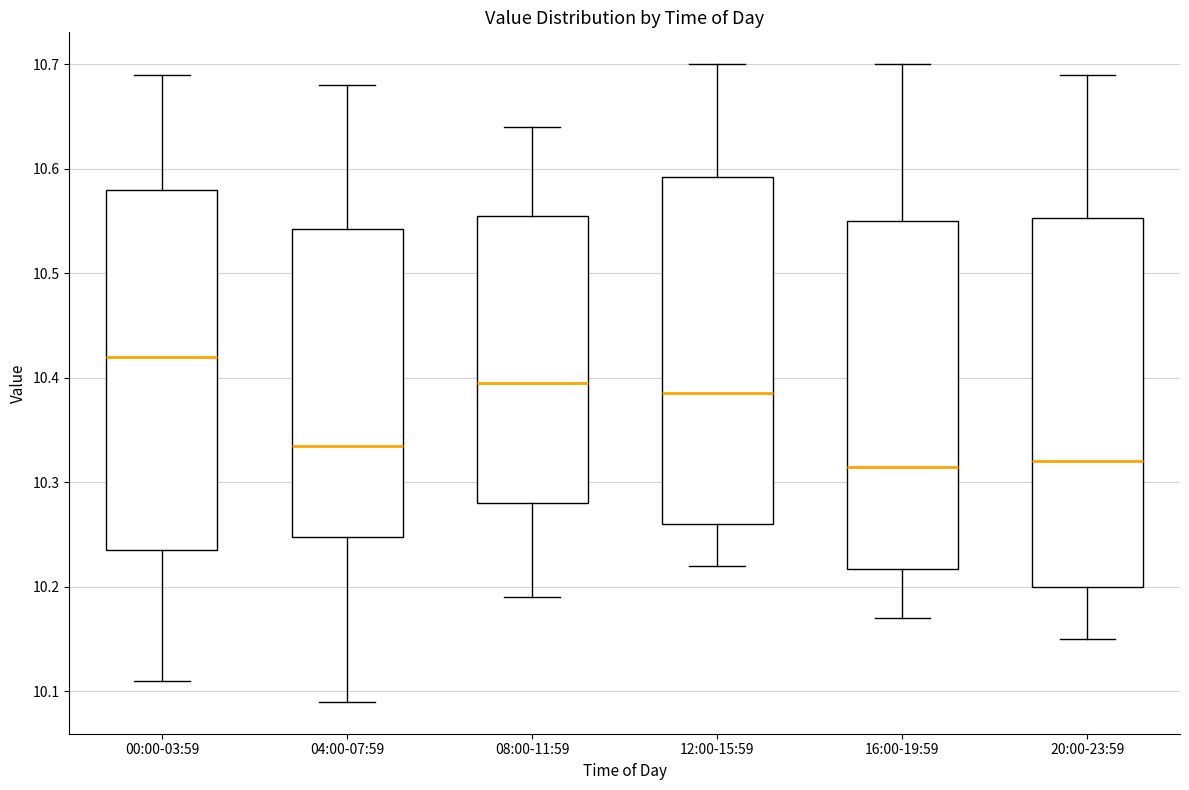

Where does the upper whisker of the box for 08:00-11:59 end on the y-axis? The values are not printed on the chart, so give them approximately, as read against the axis.

10.64